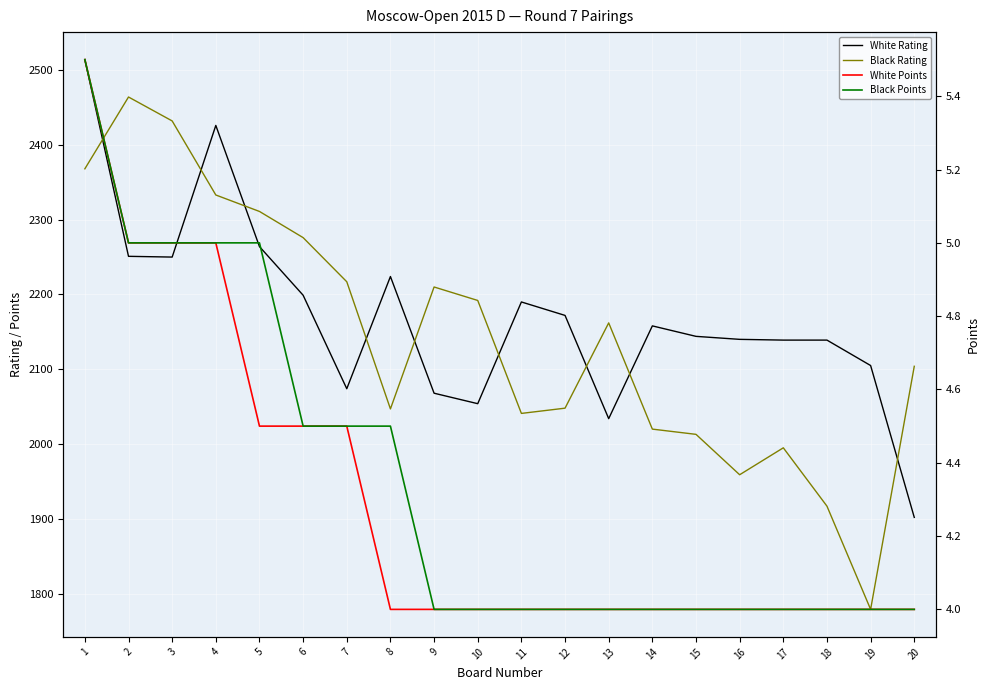

True or false: Black Points and Black Rating intersect in this chart.

False